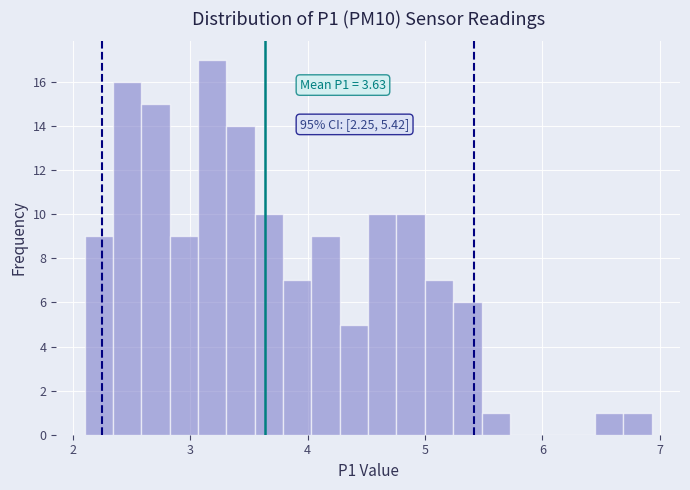

Read against the x-axis, roughly where is the centre of the tallest bar?

3.2